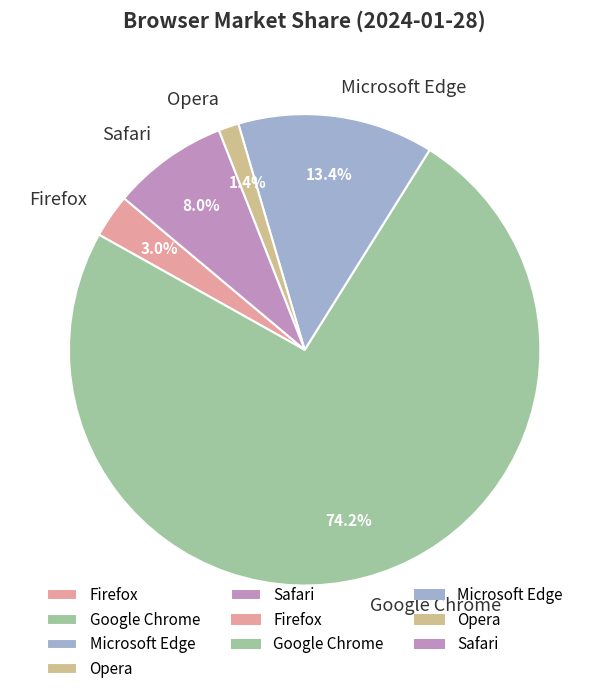

To the nearest percent, what portion does Opera represent?

1%